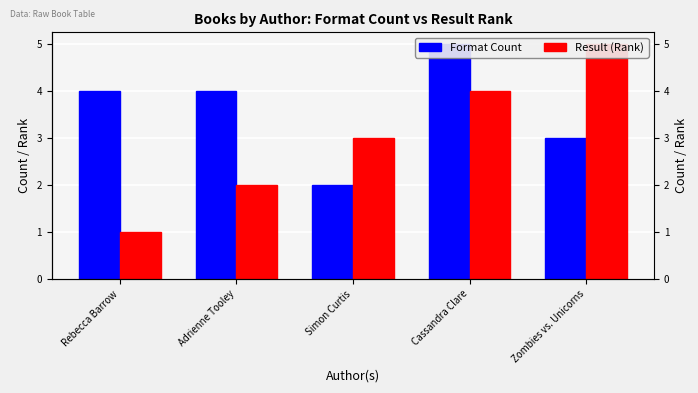

Rank the series by their maximum value, from highest to lowest.

Format Count, Result (Rank)